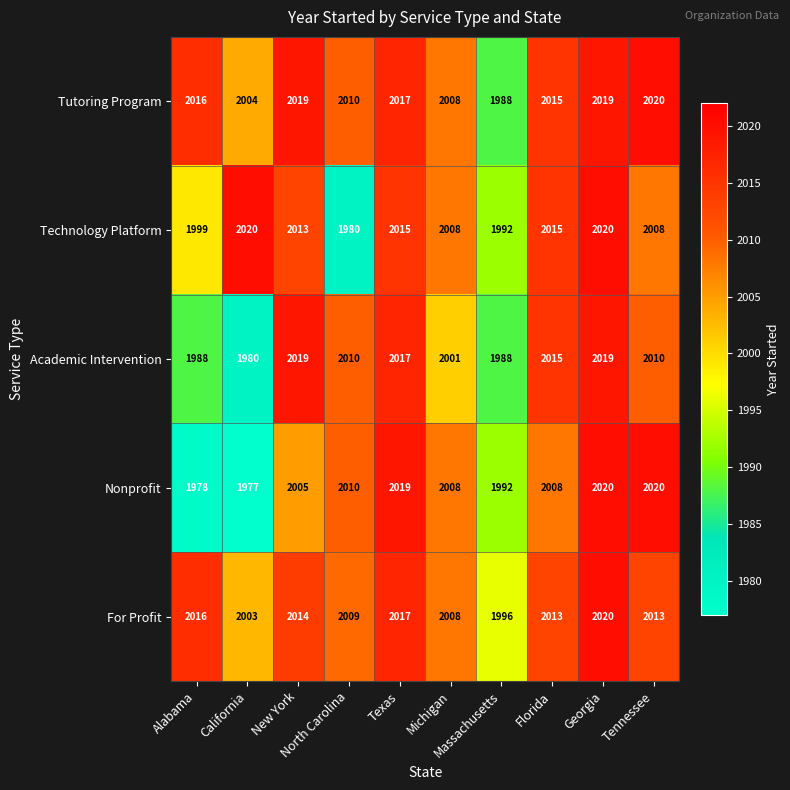

What is the difference between the second highest and minimum values in the Tutoring Program series?

31